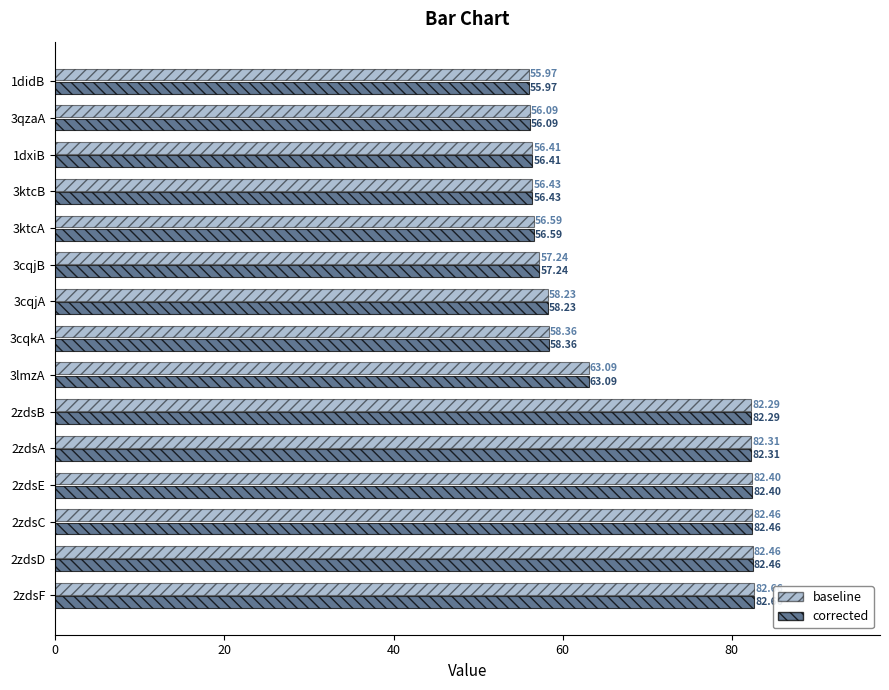

At which category is the sum across all series the highest?

2zdsF